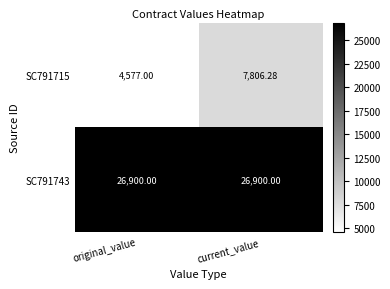

Rank the categories by SC791715 value from lowest to highest.

original_value, current_value